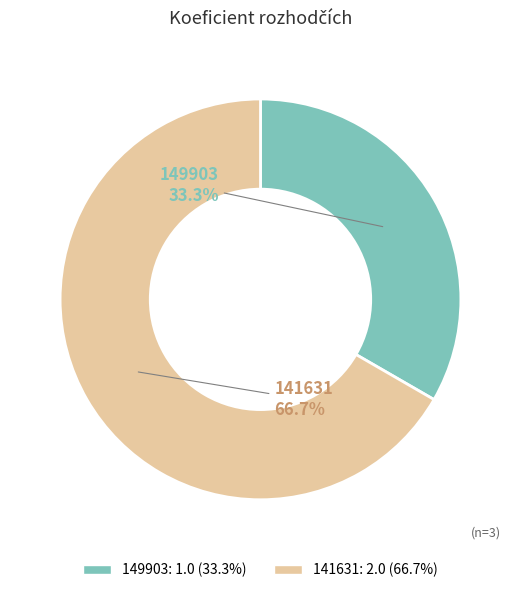

To the nearest percent, what portion does 149903 represent?

33%